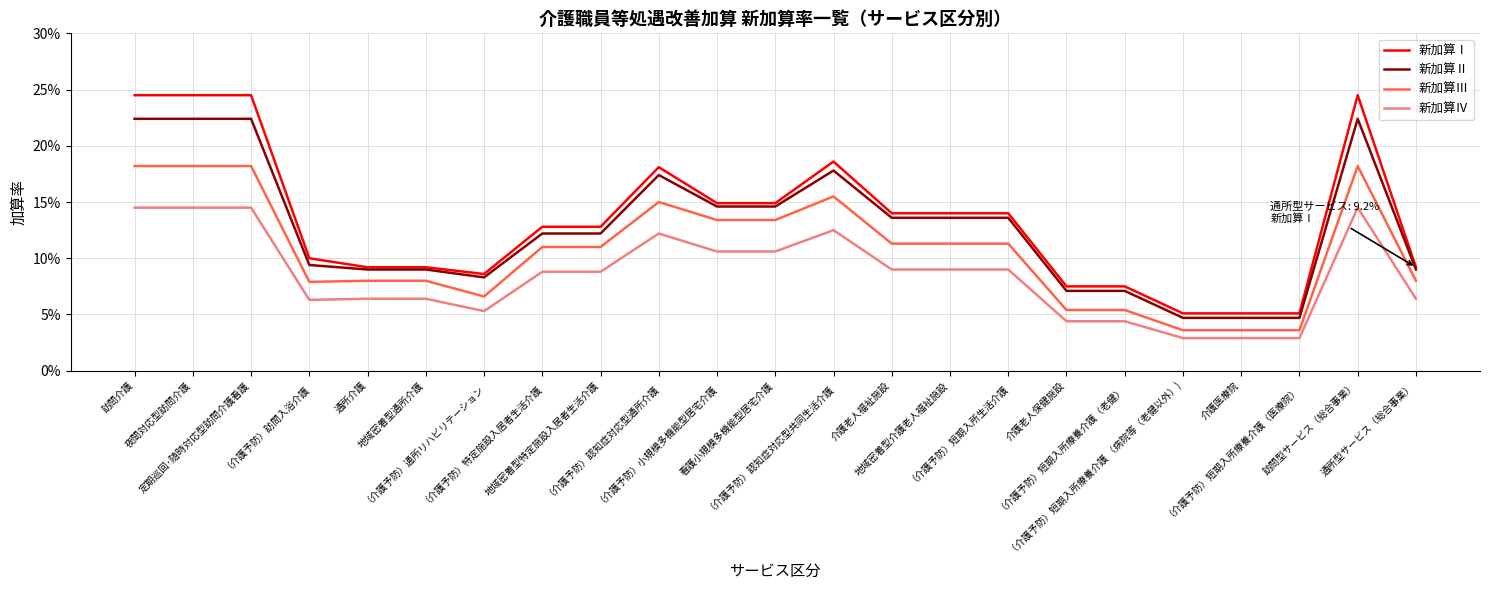

At which category does the chart reach its minimum across all series?

（介護予防）短期入所療養介護 （病院等（老健以外）)